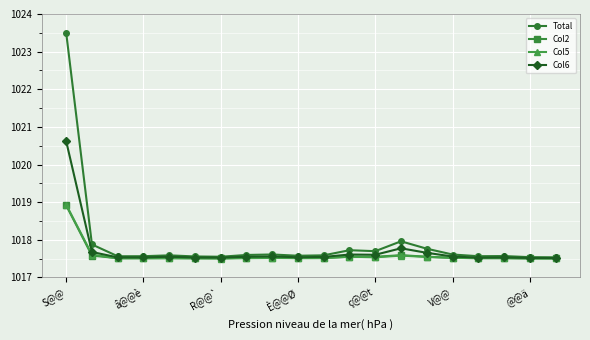

Which series has the widest spread of values?

Total